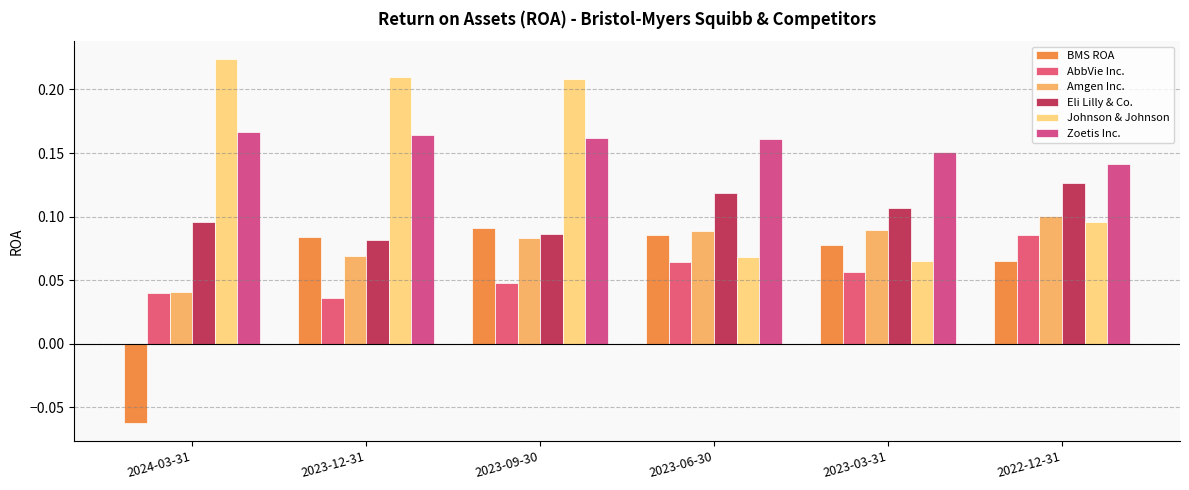

Reading right to left, what are all the values shown in this chart?

BMS ROA: 0.1	0.1	0.1	0.1	0.1	-0.1
AbbVie Inc.: 0.1	0.1	0.1	0.0	0.0	0.0
Amgen Inc.: 0.1	0.1	0.1	0.1	0.1	0.0
Eli Lilly & Co.: 0.1	0.1	0.1	0.1	0.1	0.1
Johnson & Johnson: 0.1	0.1	0.1	0.2	0.2	0.2
Zoetis Inc.: 0.1	0.2	0.2	0.2	0.2	0.2